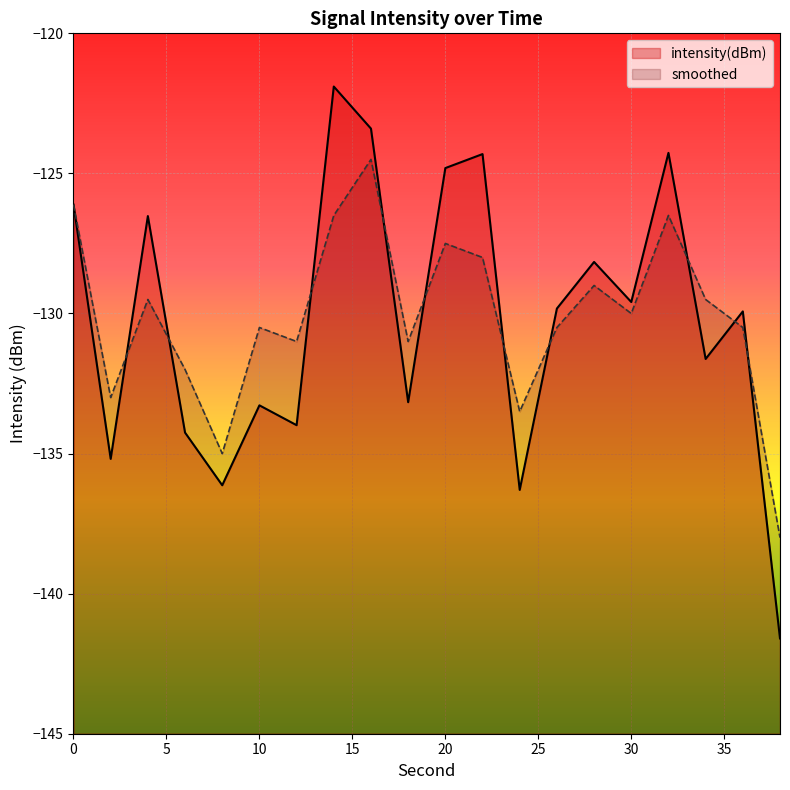

How many intersections are there between smoothed and intensity(dBm)?

10